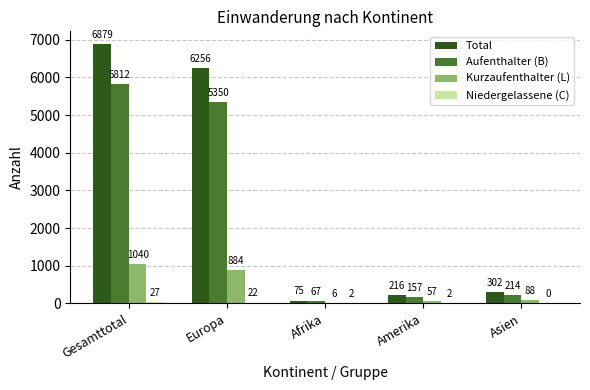

Which category has the highest value in the Kurzaufenthalter (L) series?

Gesamttotal